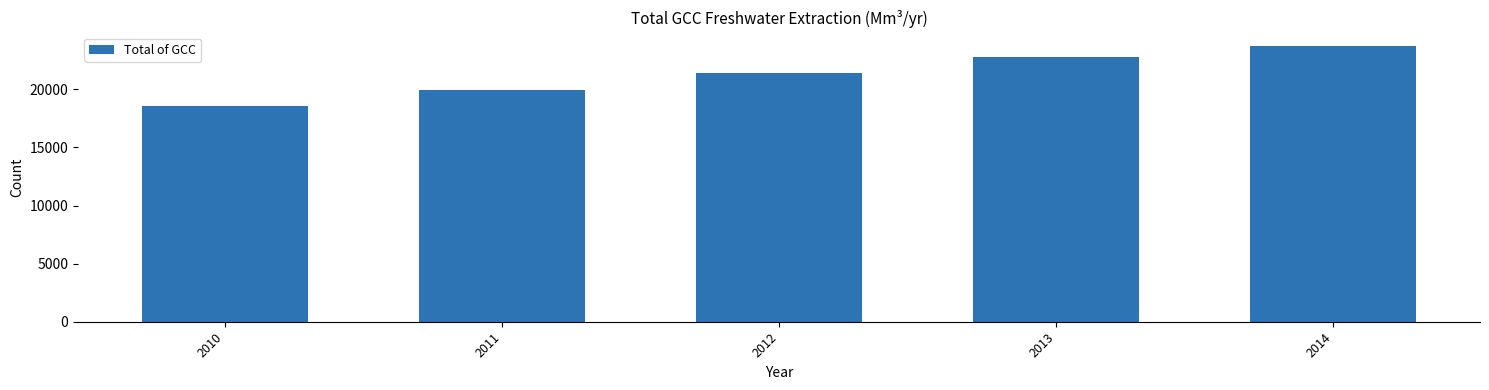

What is the minimum value shown in the chart?

18533.3